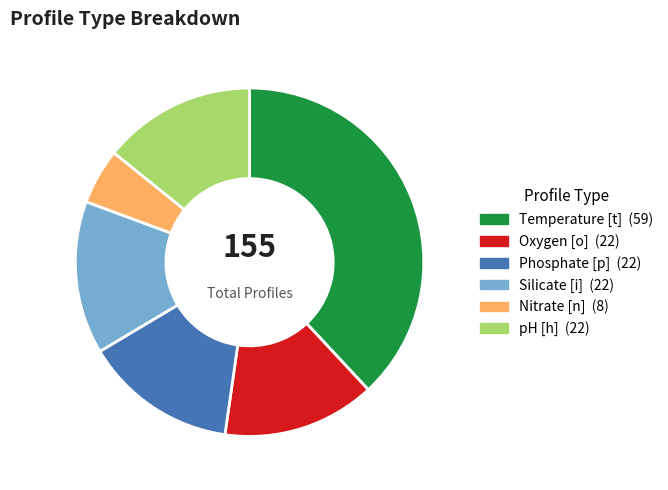

Which category has the smallest portion of the pie?

Nitrate [n]